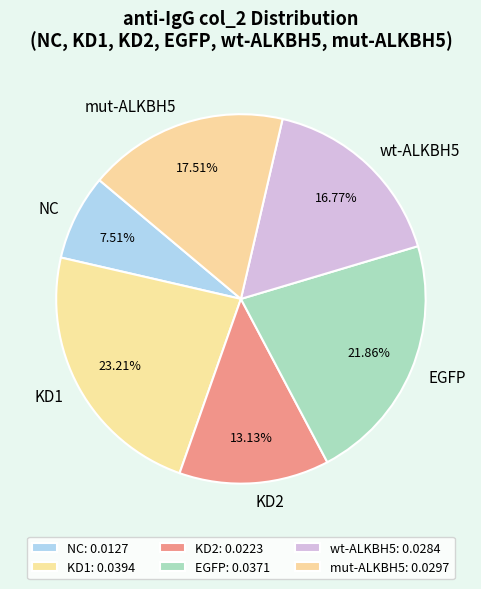

To the nearest percent, what portion does wt-ALKBH5 represent?

17%